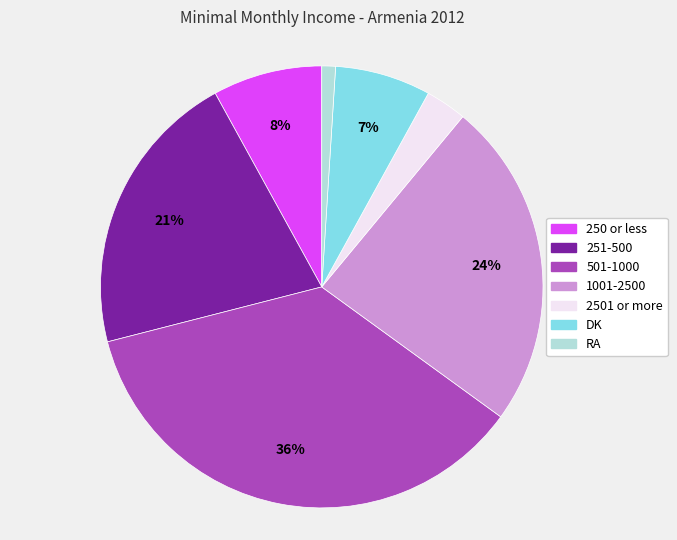

To the nearest percent, what is the difference between the 251-500 and DK slice percentages?

14%